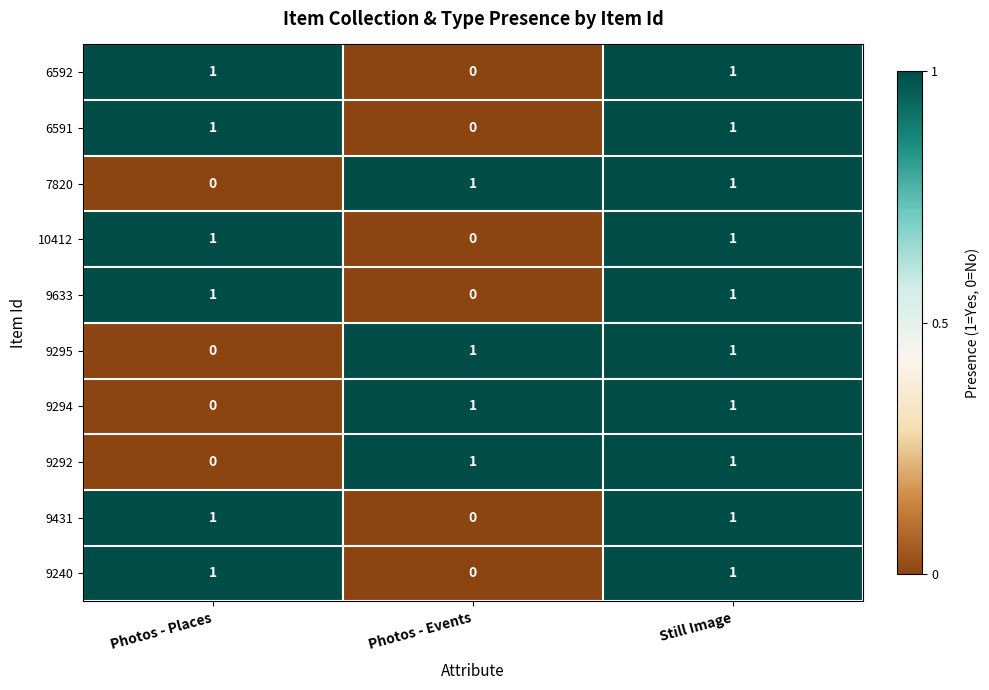

The 9292 series shows 0 at Photos - Places. True or false?

True